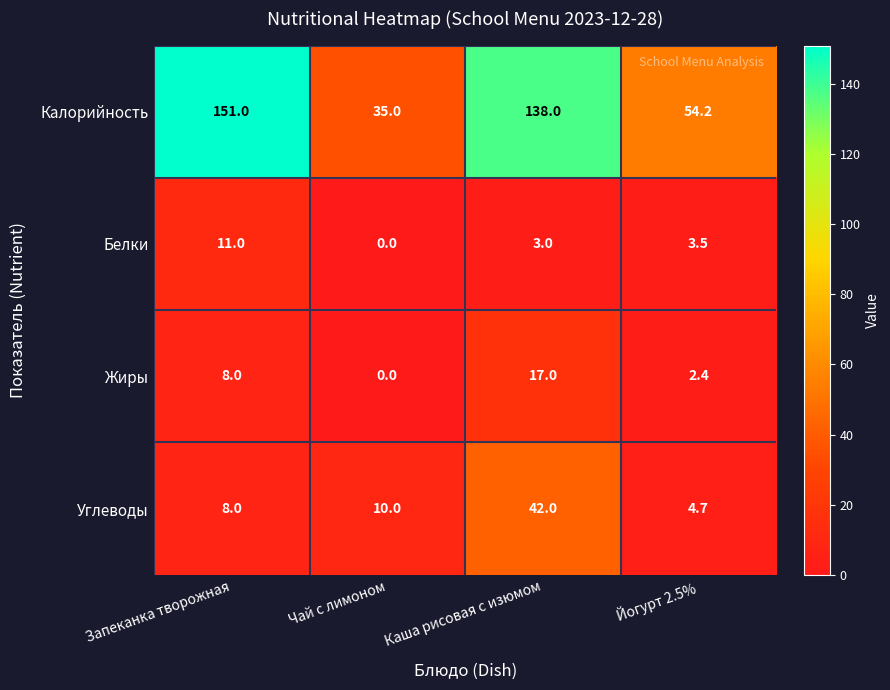

Is it true that Жиры equals 17.0 at Каша рисовая с изюмом?

True